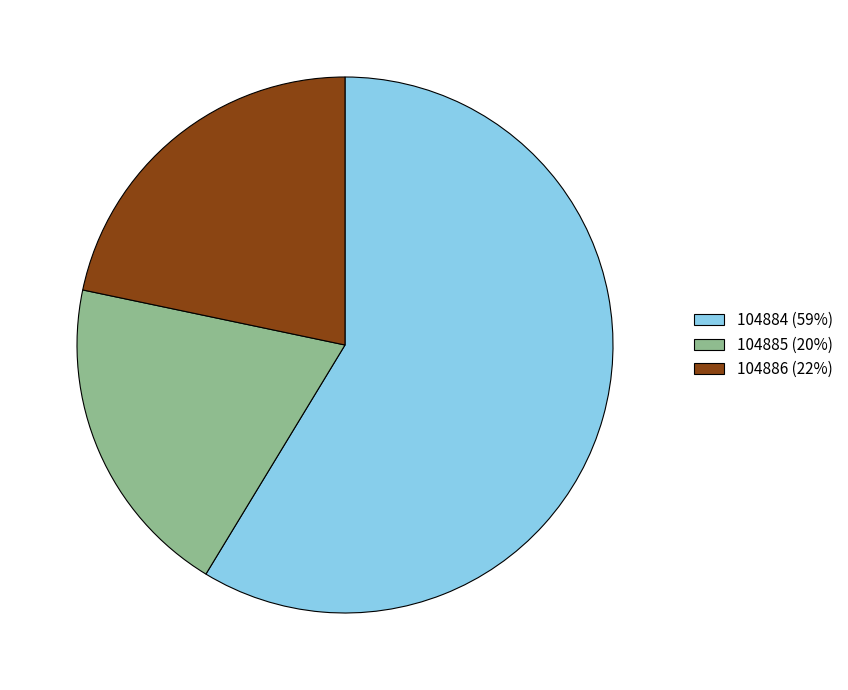

Combined, do 104886 (22%) and 104885 (20%) account for over 50%?

No